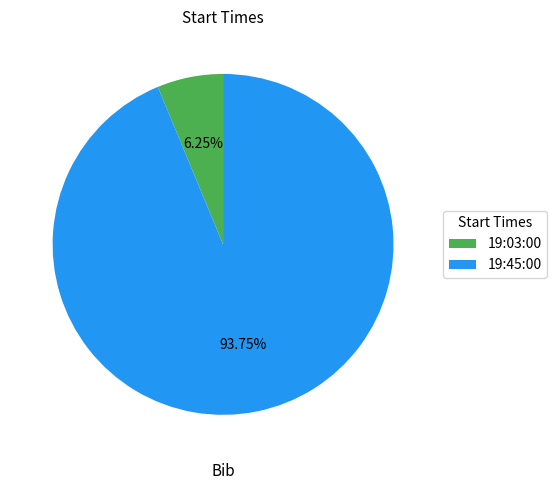

What is the total percentage of 19:03:00 and 19:45:00?

100.0%